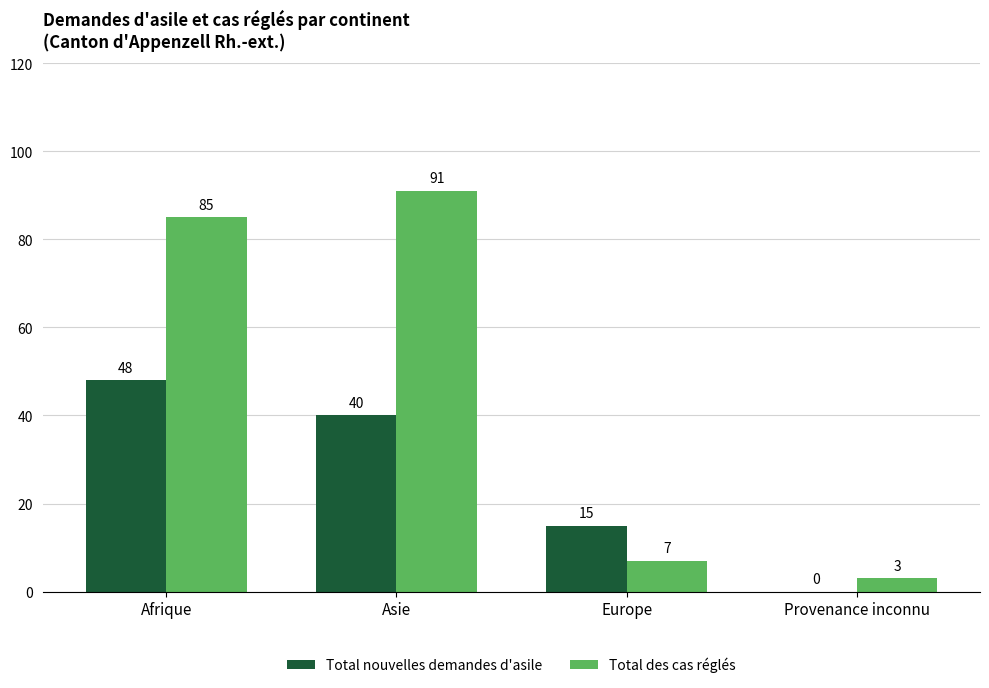

Is it true that Total des cas réglés equals 41 at Asie?

False